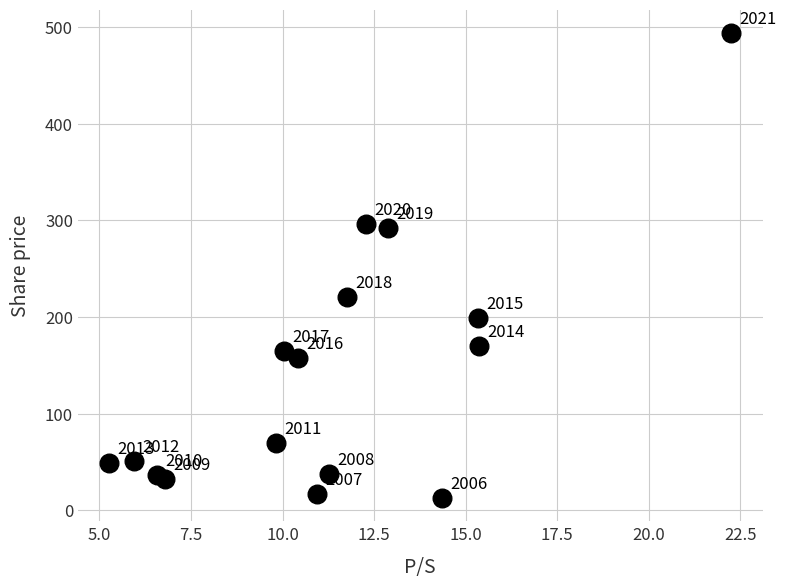

What Y value in the scatter plot is closest to 253?

220.4